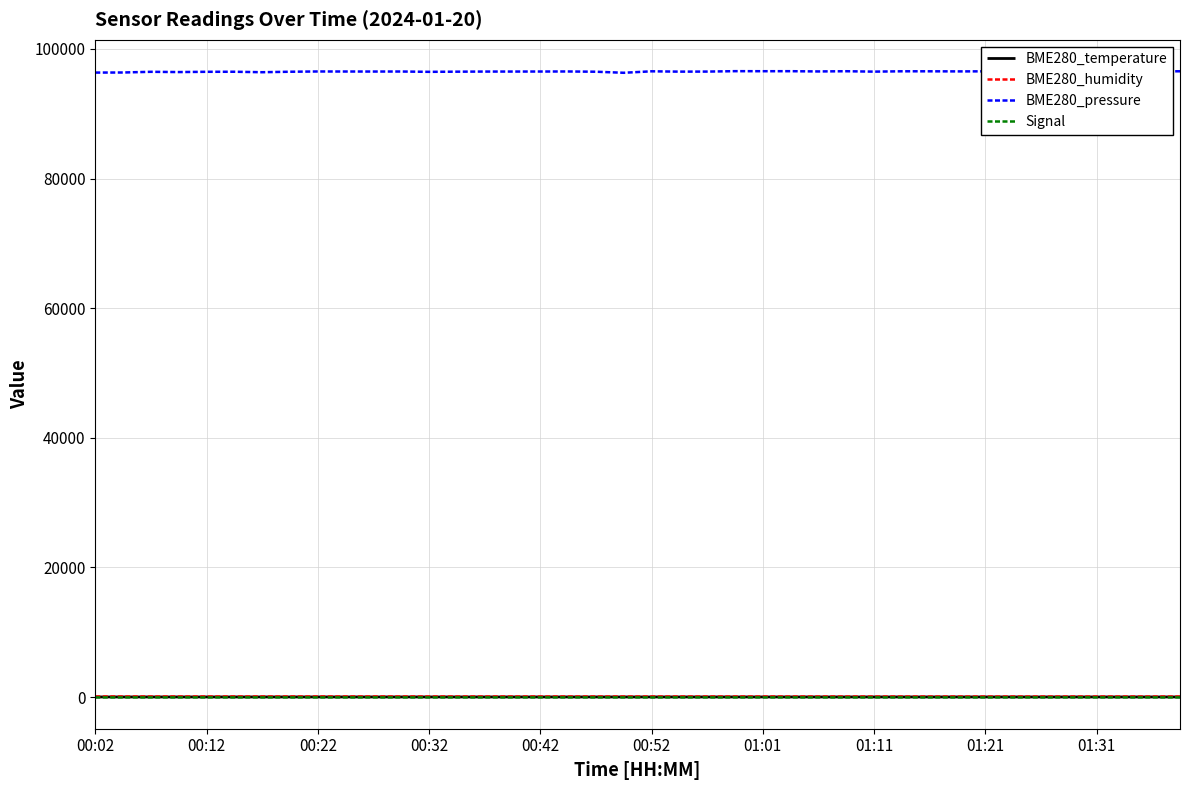

True or false: BME280_humidity and BME280_pressure intersect in this chart.

False